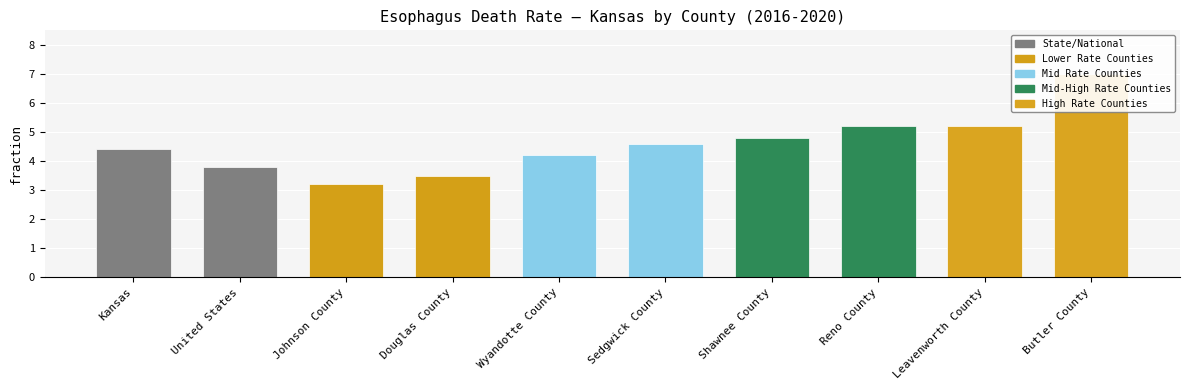

What is the label of the 6th bar from the right?

Wyandotte County